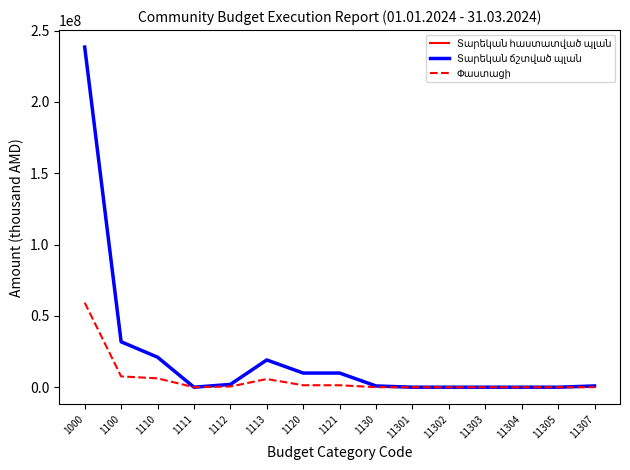

At which category is the sum across all series the highest?

1000